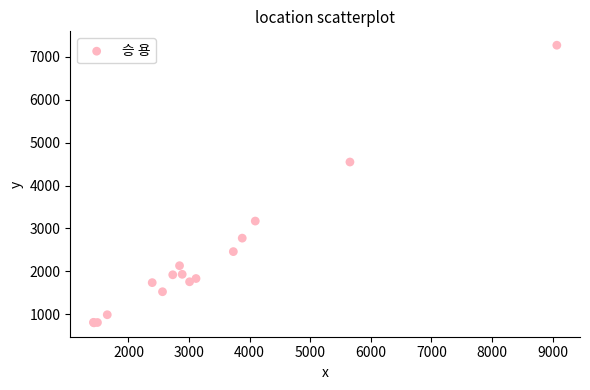

What Y value in the scatter plot is closest to 4035?

4548